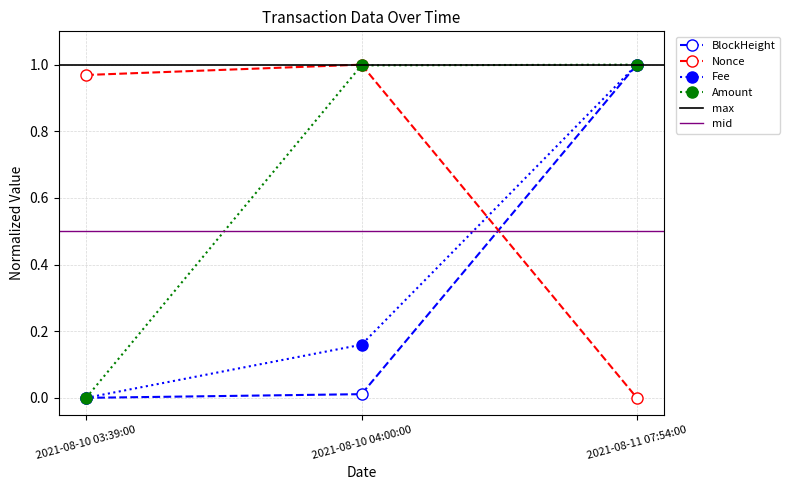

Which series has the largest range (max minus min)?

BlockHeight